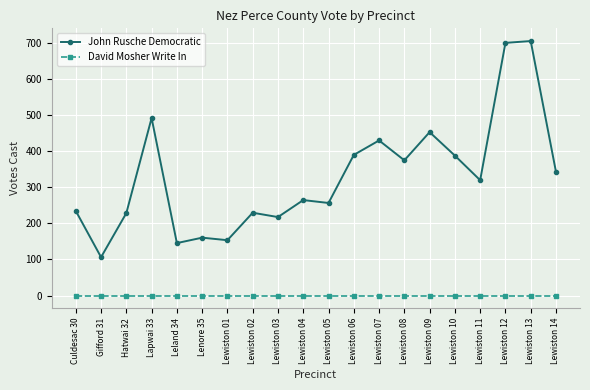

What is the difference between the John Rusche Democratic values at Lewiston 10 and Culdesac 30?

153